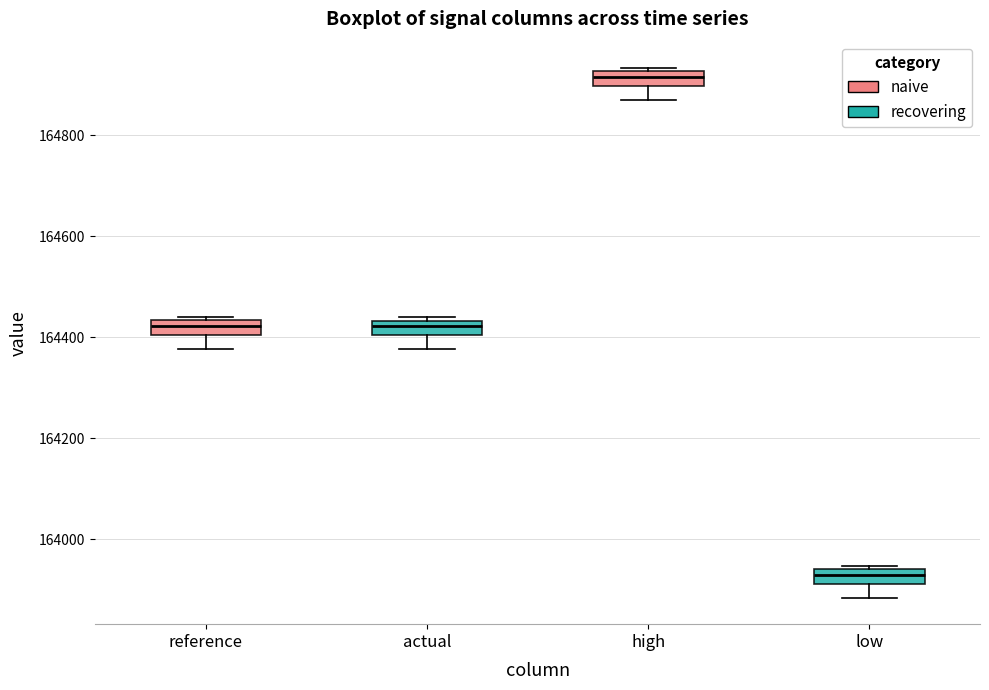

Where is the upper edge of the box for reference on the y-axis? The values are not printed on the chart, so give them approximately, as read against the axis.

164440